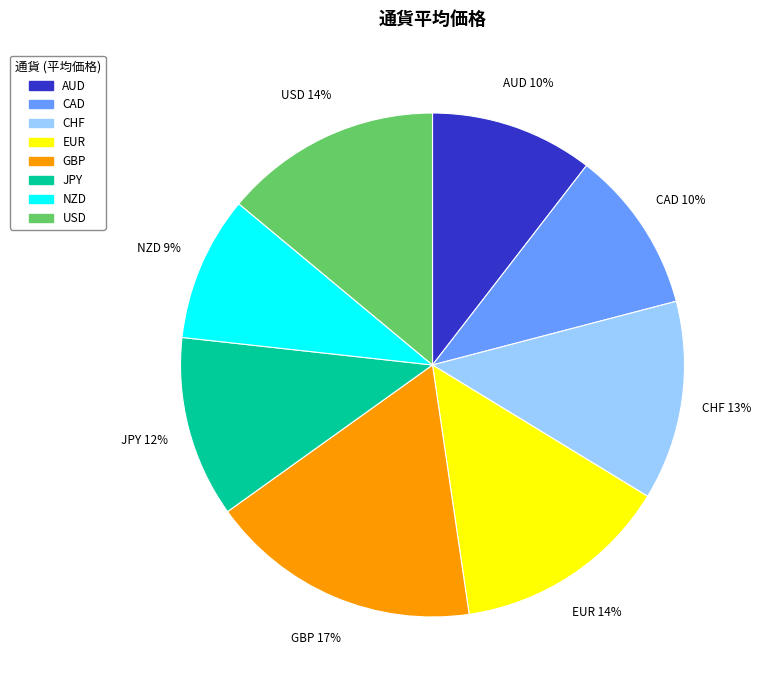

How many slices are in this pie chart?

8